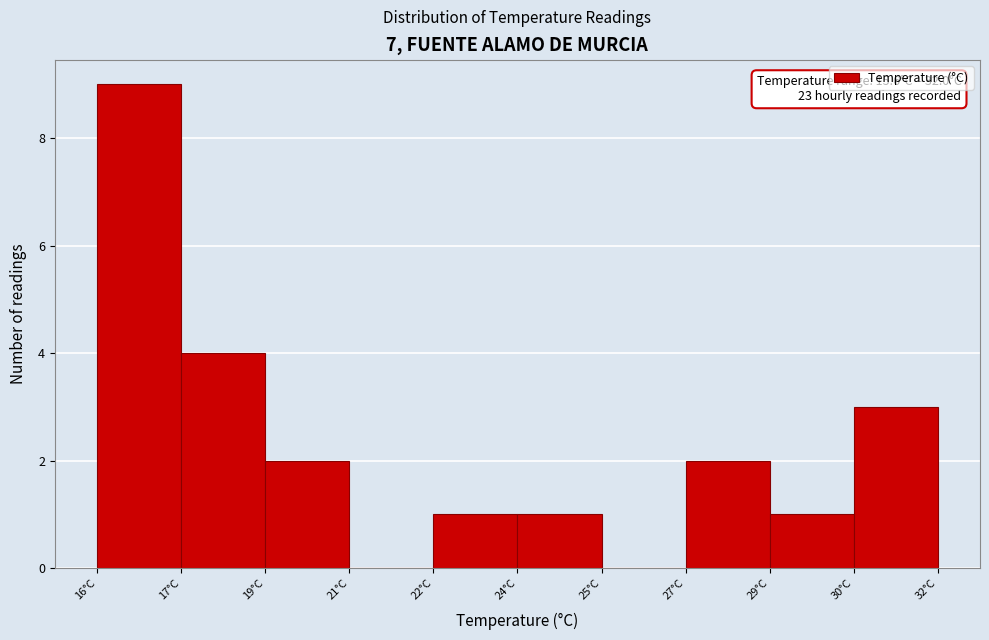

Reading left to right, what are all the values shown in this chart?

16°C=9	17°C=4	19°C=2	21°C=0	22°C=1	24°C=1	25°C=0	27°C=2	29°C=1	30°C=3